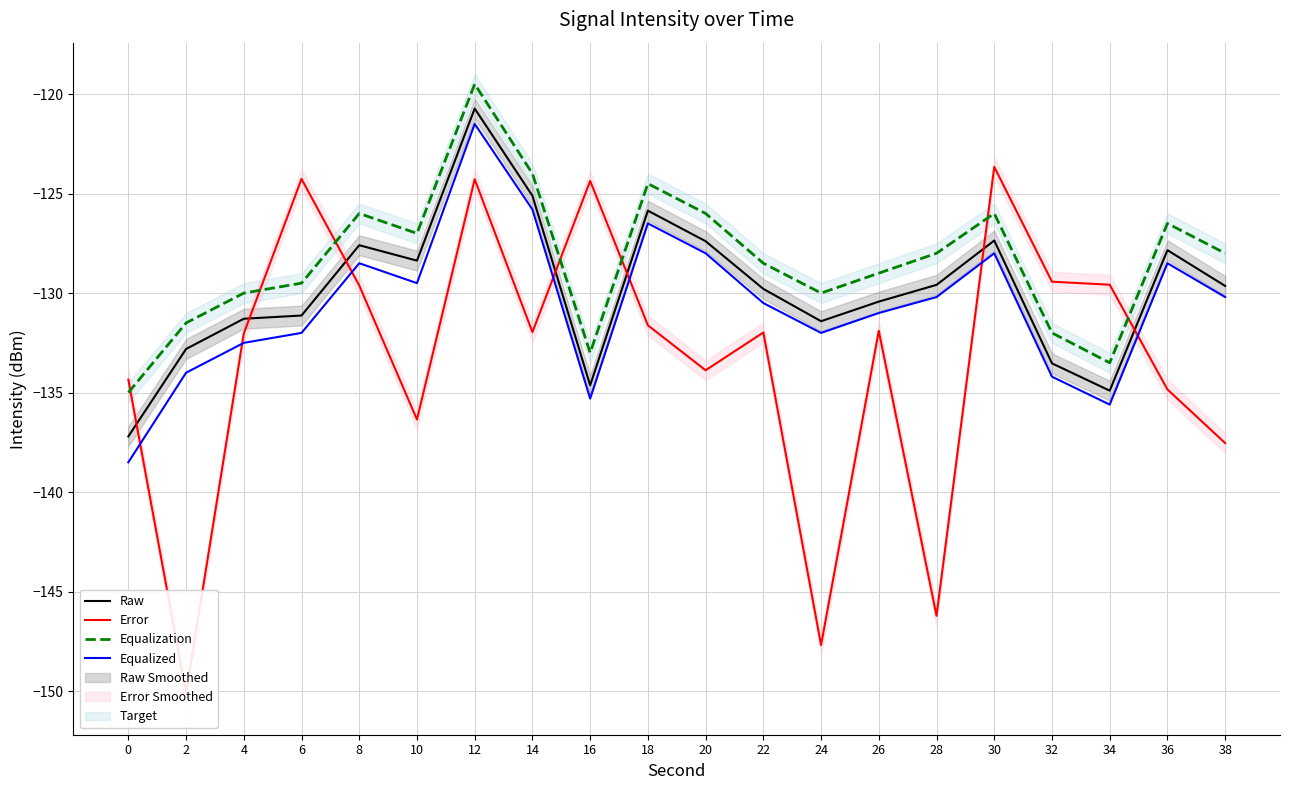

Reading left to right, what are all the values shown in this chart?

Raw: 0=-137.2	2=-132.8	4=-131.3	6=-131.1	8=-127.6	10=-128.4	12=-120.7	14=-125.1	16=-134.6	18=-125.9	20=-127.4	22=-129.8	24=-131.4	26=-130.4	28=-129.6	30=-127.4	32=-133.5	34=-134.9	36=-127.8	38=-129.6
Error: 0=-134.3	2=-150.1	4=-132.0	6=-124.3	8=-129.6	10=-136.4	12=-124.3	14=-132.0	16=-124.4	18=-131.6	20=-133.9	22=-132.0	24=-147.7	26=-131.9	28=-146.2	30=-123.7	32=-129.4	34=-129.6	36=-134.8	38=-137.5
Equalization: 0=-135.0	2=-131.5	4=-130.0	6=-129.5	8=-126.0	10=-127.0	12=-119.5	14=-124.0	16=-133.0	18=-124.5	20=-126.0	22=-128.5	24=-130.0	26=-129.0	28=-128.0	30=-126.0	32=-132.0	34=-133.5	36=-126.5	38=-128.0
Equalized: 0=-138.5	2=-134.0	4=-132.5	6=-132.0	8=-128.5	10=-129.5	12=-121.5	14=-125.8	16=-135.3	18=-126.5	20=-128.0	22=-130.5	24=-132.0	26=-131.0	28=-130.2	30=-128.0	32=-134.2	34=-135.6	36=-128.5	38=-130.2